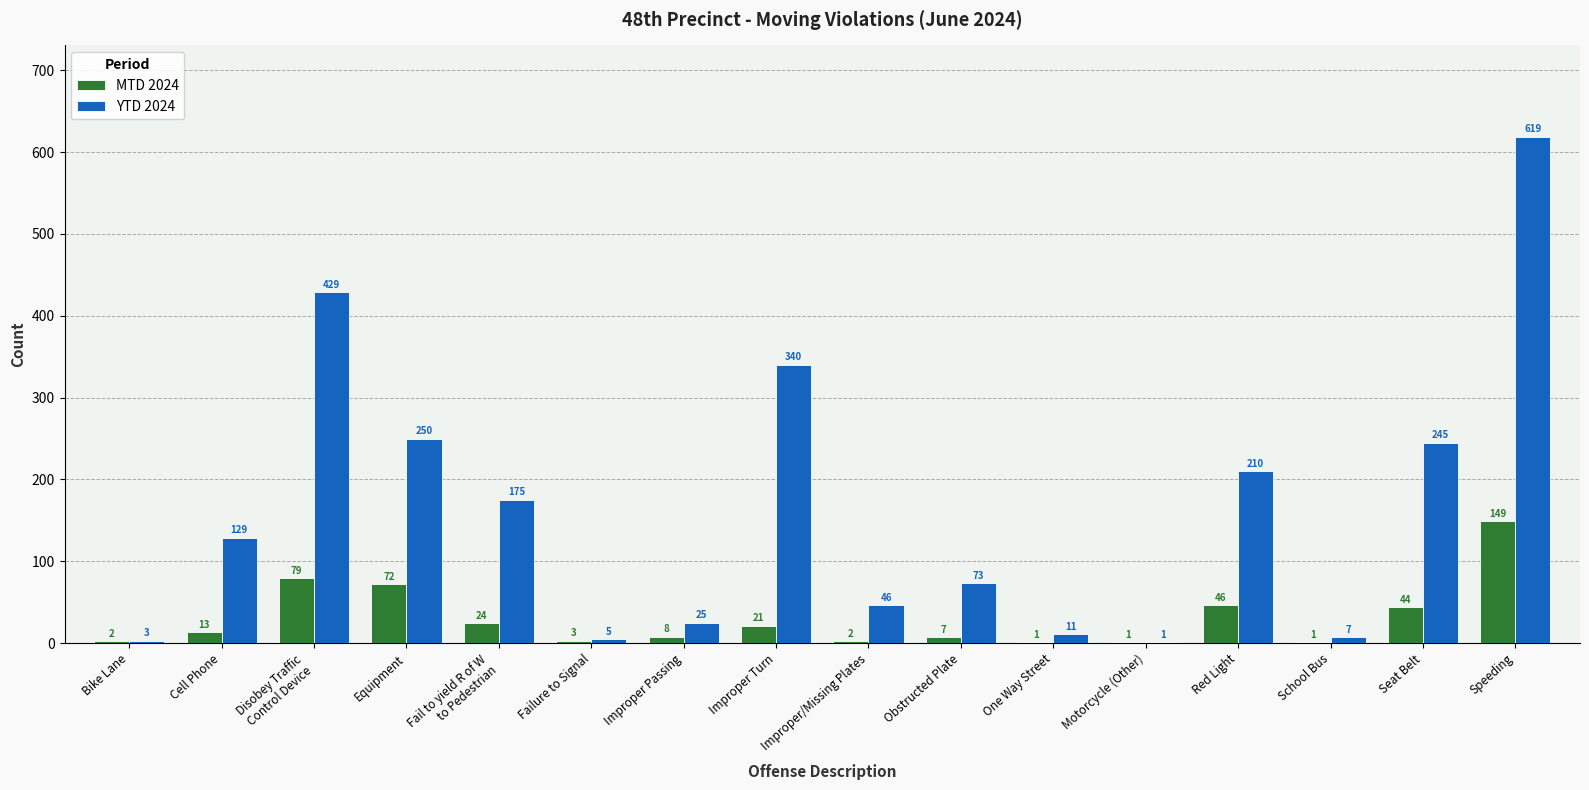

What is the maximum value shown in the chart?

619